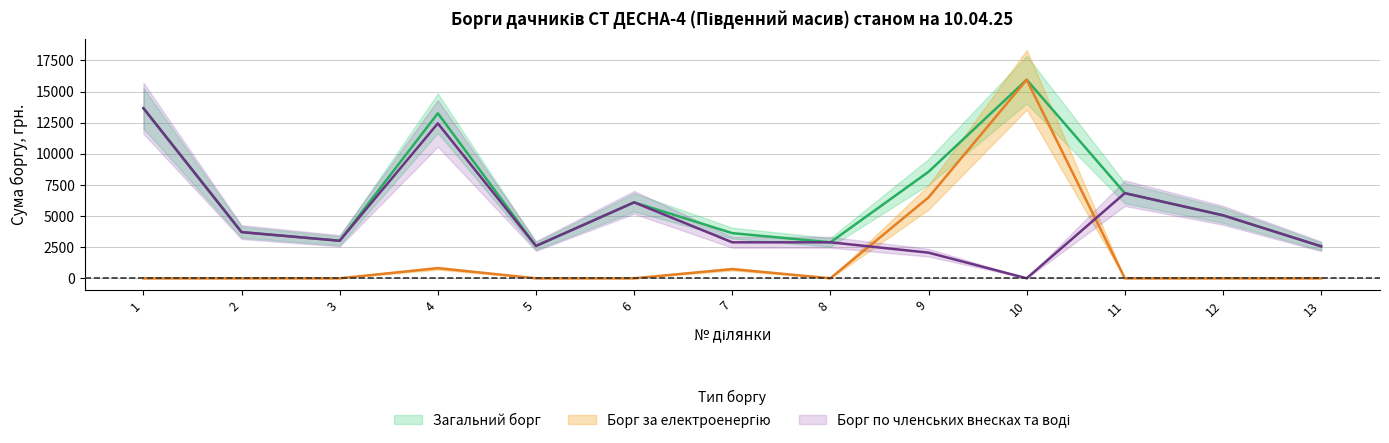

What is the difference between the maximum and minimum values in the Борг по членських внесках та воді (грн.) series?

13665.0